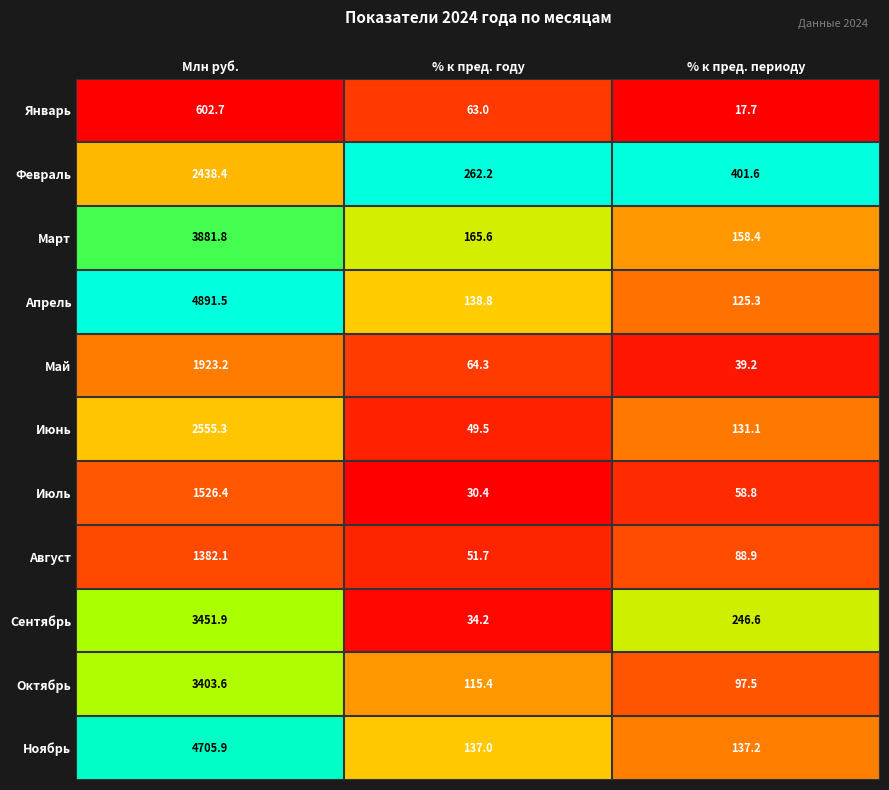

Which series has the largest range (max minus min)?

Апрель